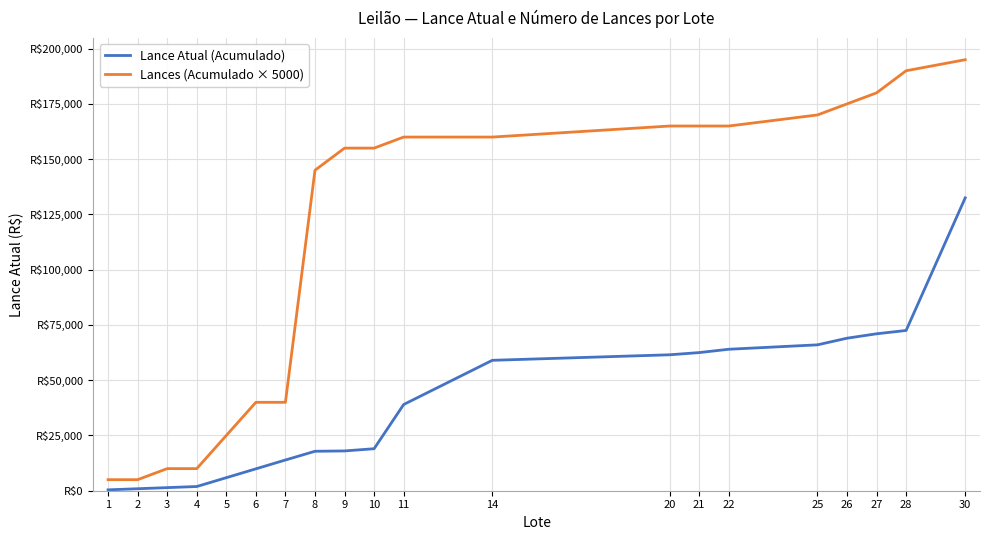

Rank the categories by Lances (Acumulado × 5000) value from highest to lowest.

30, 28, 27, 26, 25, 20, 21, 22, 11, 14, 9, 10, 8, 6, 7, 5, 3, 4, 1, 2